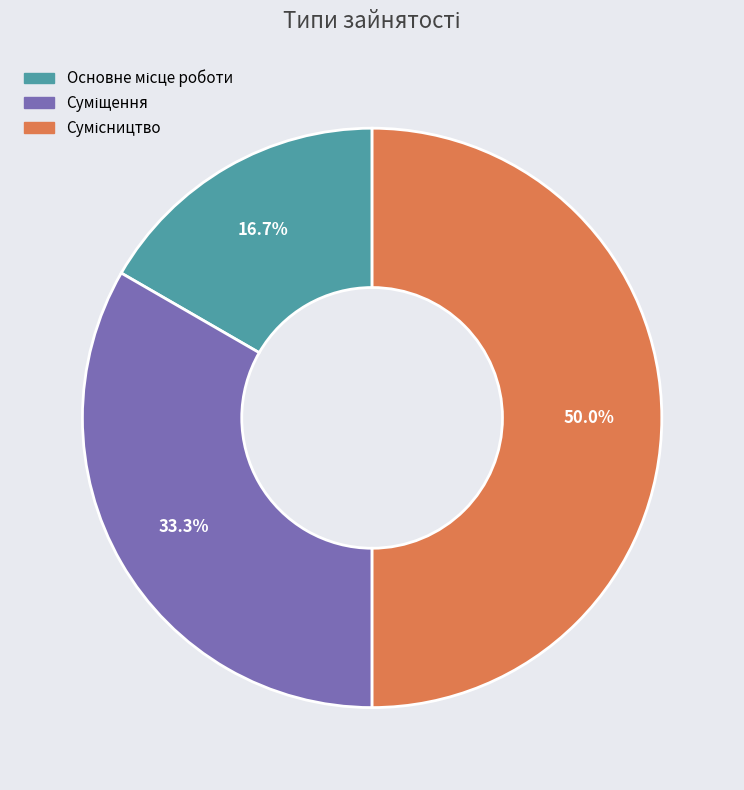

What percentage do Суміщення and Сумісництво together represent?

83.3%